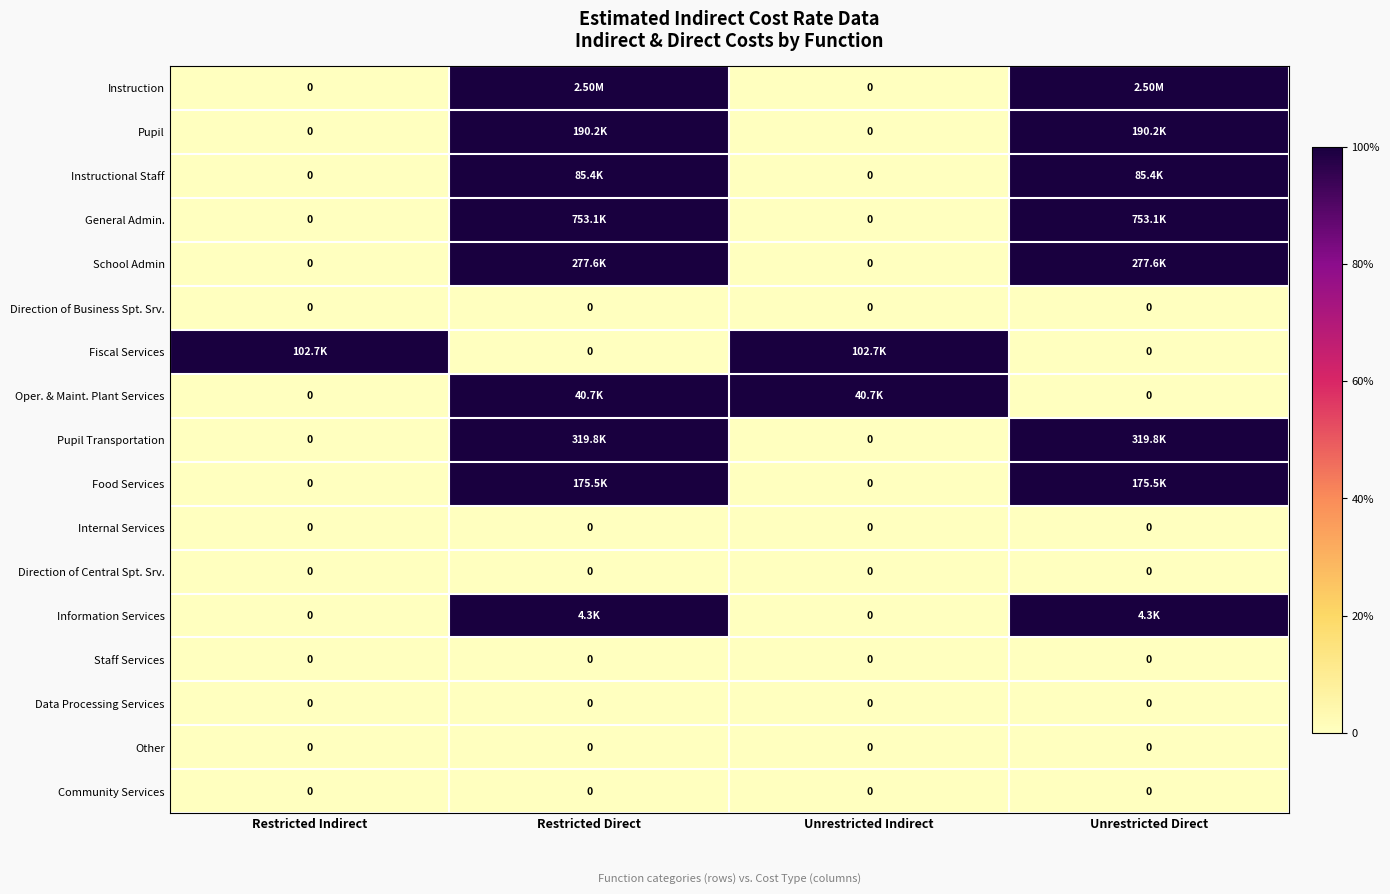

Rank the series at Restricted Indirect from highest to lowest value.

Fiscal Services, Instruction, Pupil, Instructional Staff, General Admin., School Admin, Direction of Business Spt. Srv., Oper. & Maint. Plant Services, Pupil Transportation, Food Services, Internal Services, Direction of Central Spt. Srv., Information Services, Staff Services, Data Processing Services, Other, Community Services